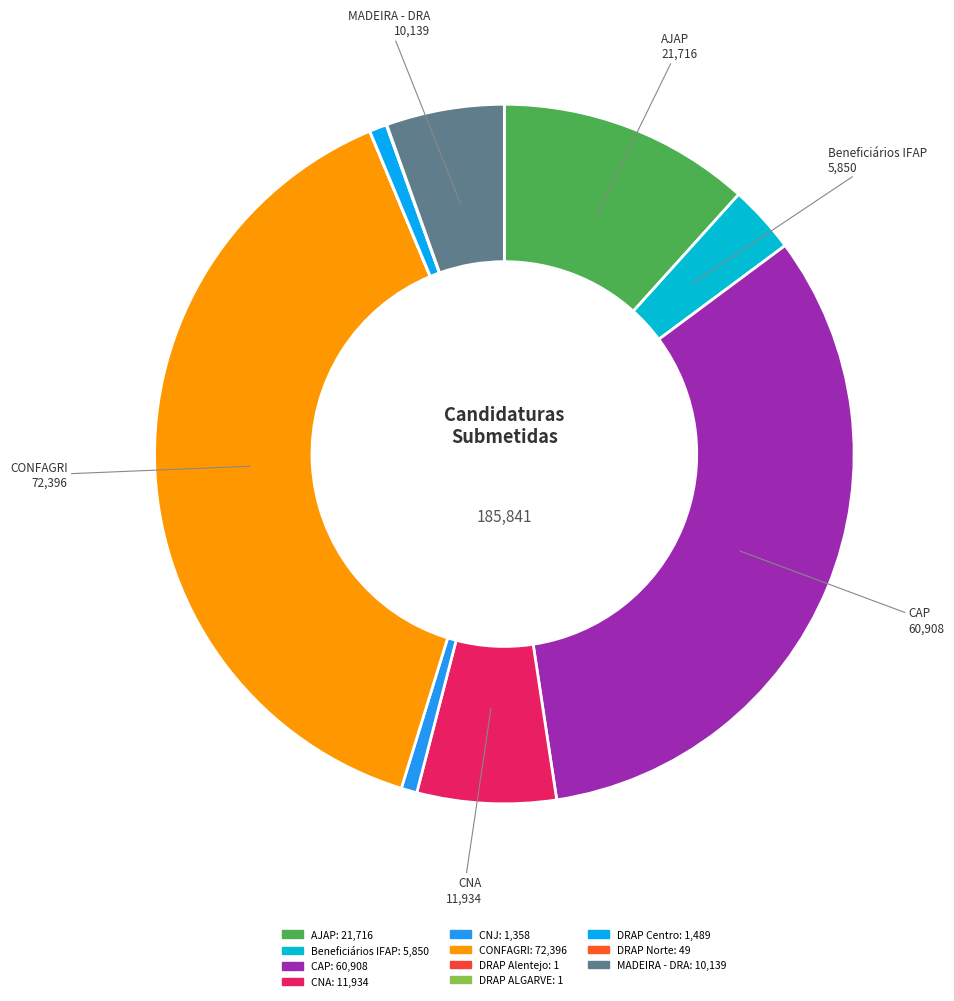

To the nearest percent, what percentage of the pie is CNA?

6%